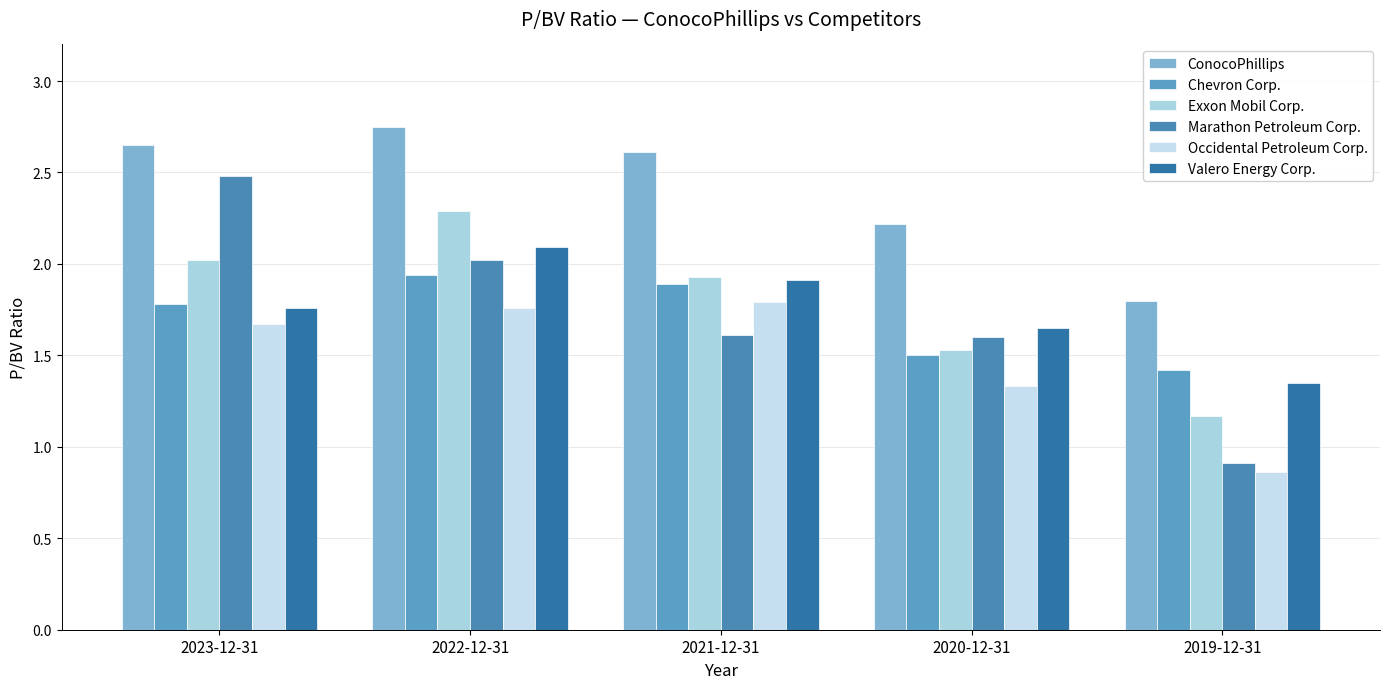

What is the label of the 2nd bar from the right?

2020-12-31